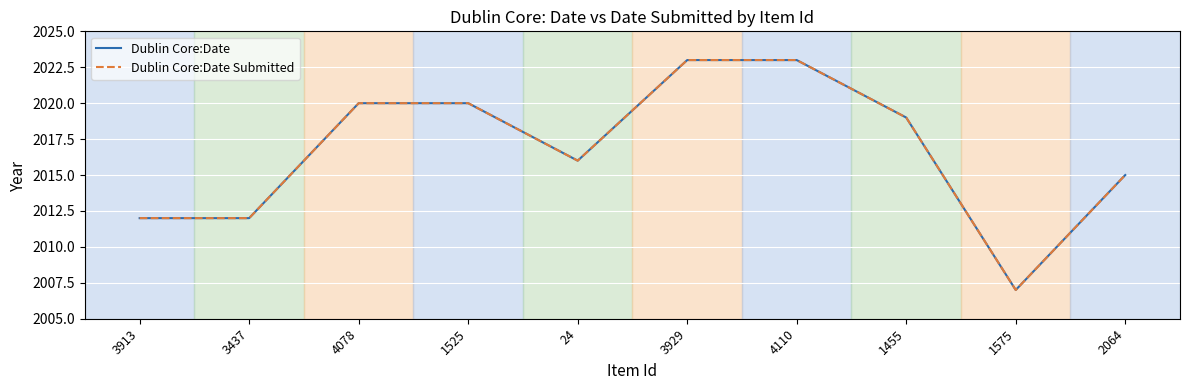

True or false: Dublin Core:Date Submitted has more than 0 interior local peaks.

False